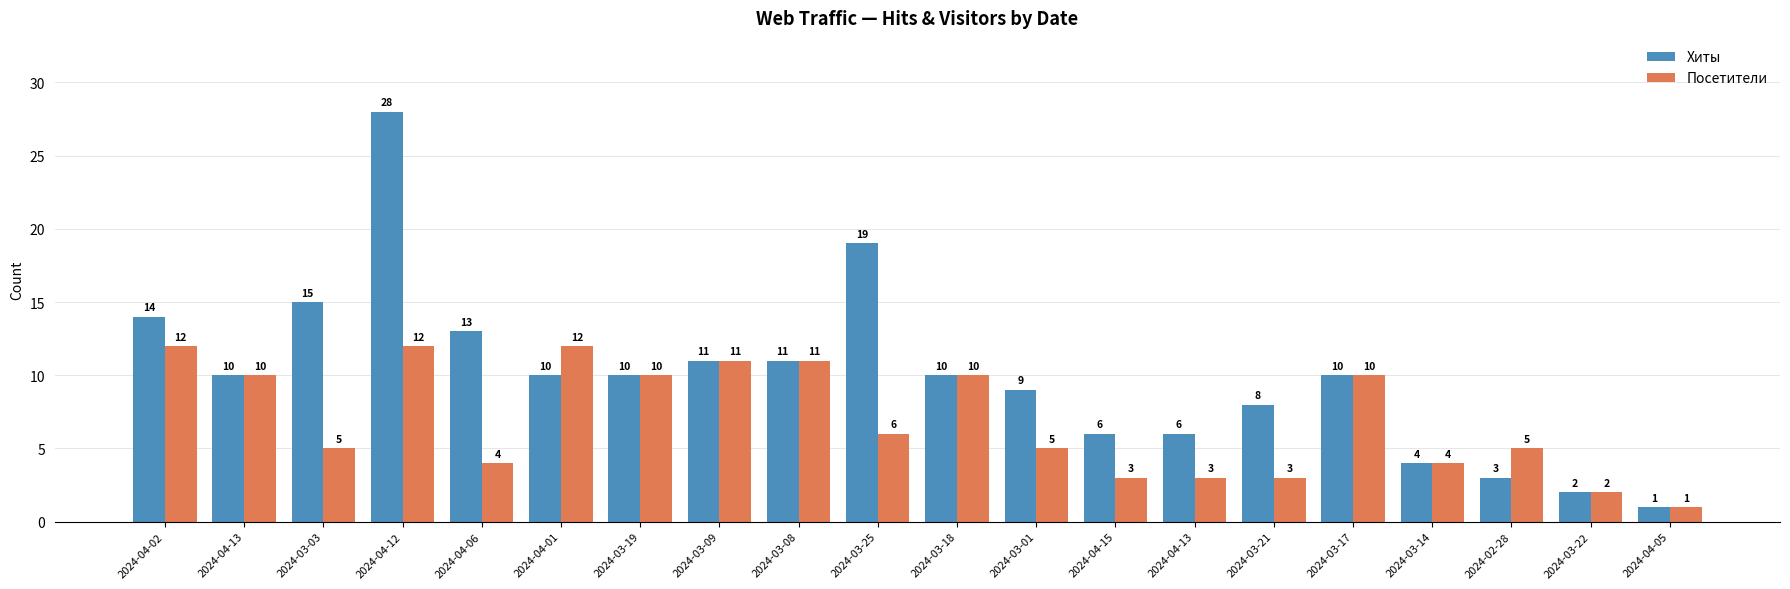

Reading right to left, extract all data points from this chart.

Хиты: 1	2	3	4	10	8	6	6	9	10	19	11	11	10	10	13	28	15	10	14
Посетители: 1	2	5	4	10	3	3	3	5	10	6	11	11	10	12	4	12	5	10	12